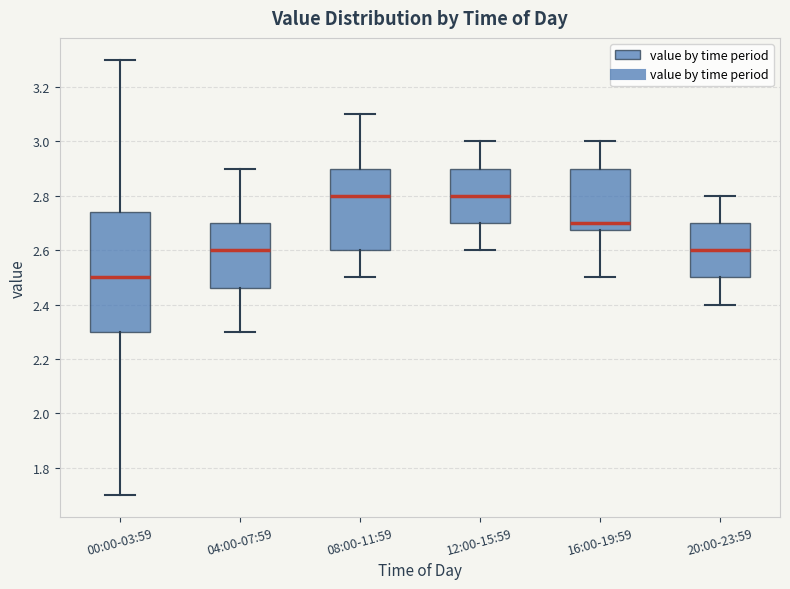

Comparing the boxes themselves (not the whiskers), which one is the tallest?

00:00-03:59